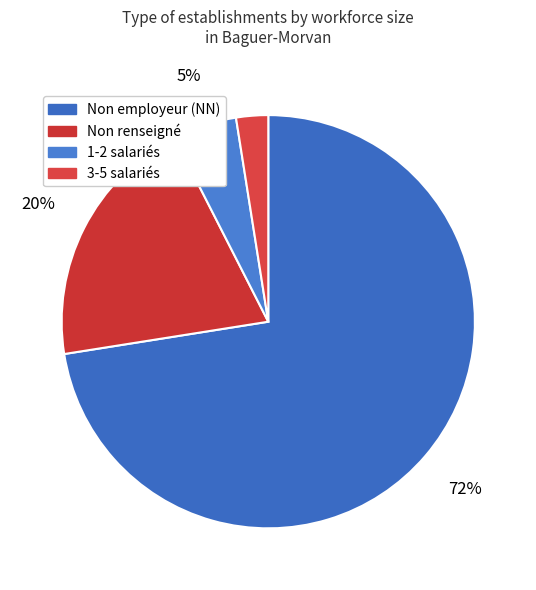

To the nearest percent, what is the average slice percentage?

25%